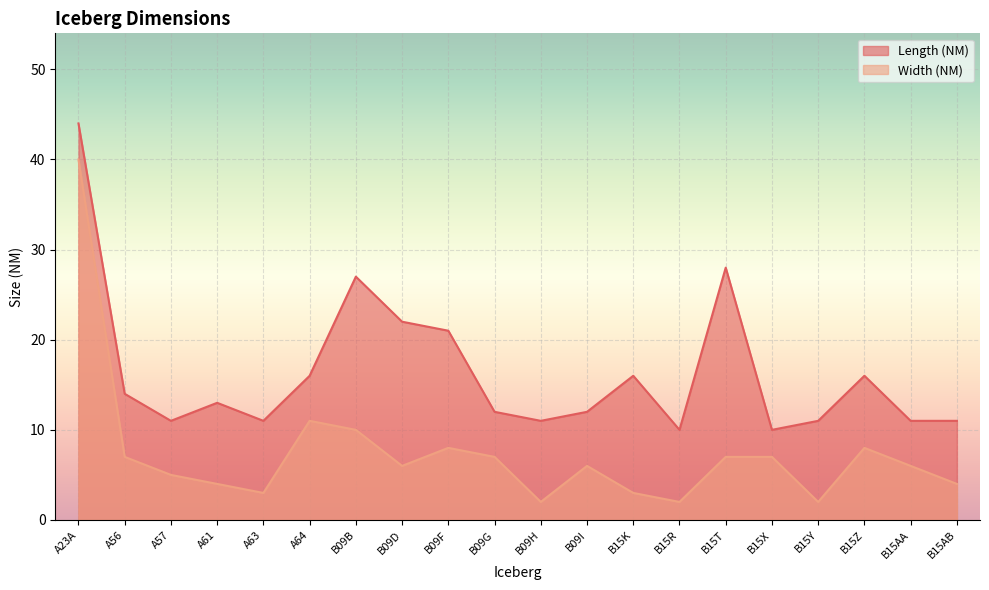

Does the chart display data point markers on the line(s)?

No